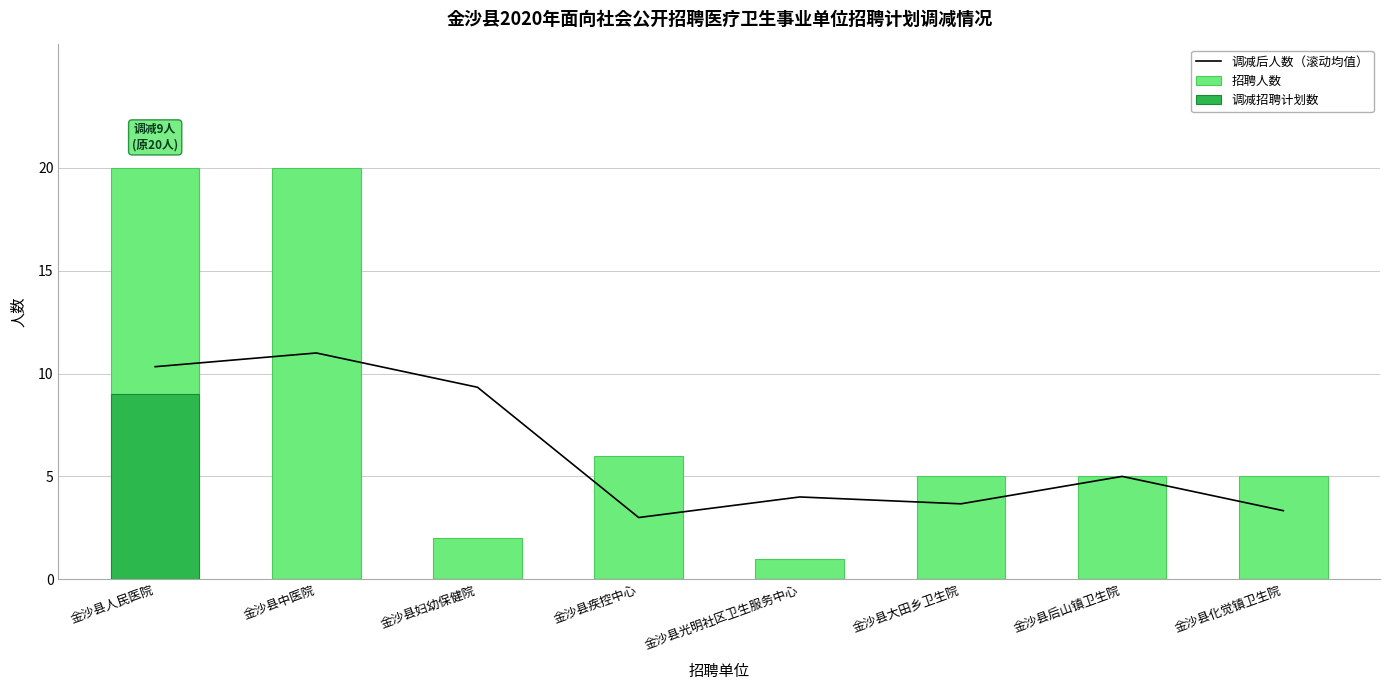

What position from the right is 金沙县大田乡卫生院?

3